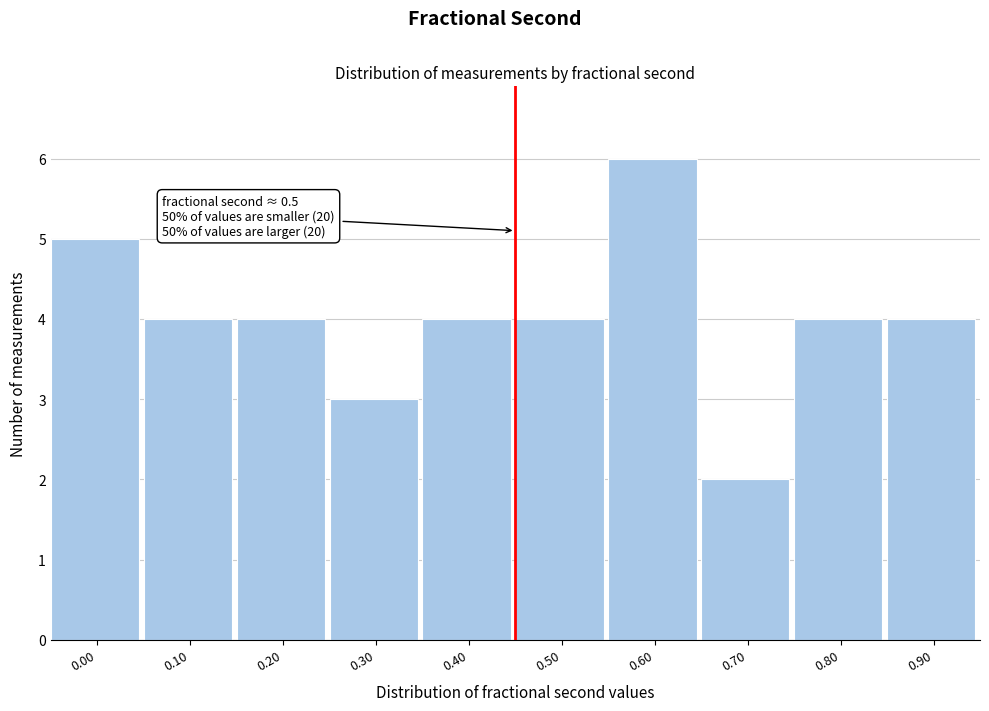

Reading left to right, extract all data points from this chart.

0.00=5	0.10=4	0.20=4	0.30=3	0.40=4	0.50=4	0.60=6	0.70=2	0.80=4	0.90=4